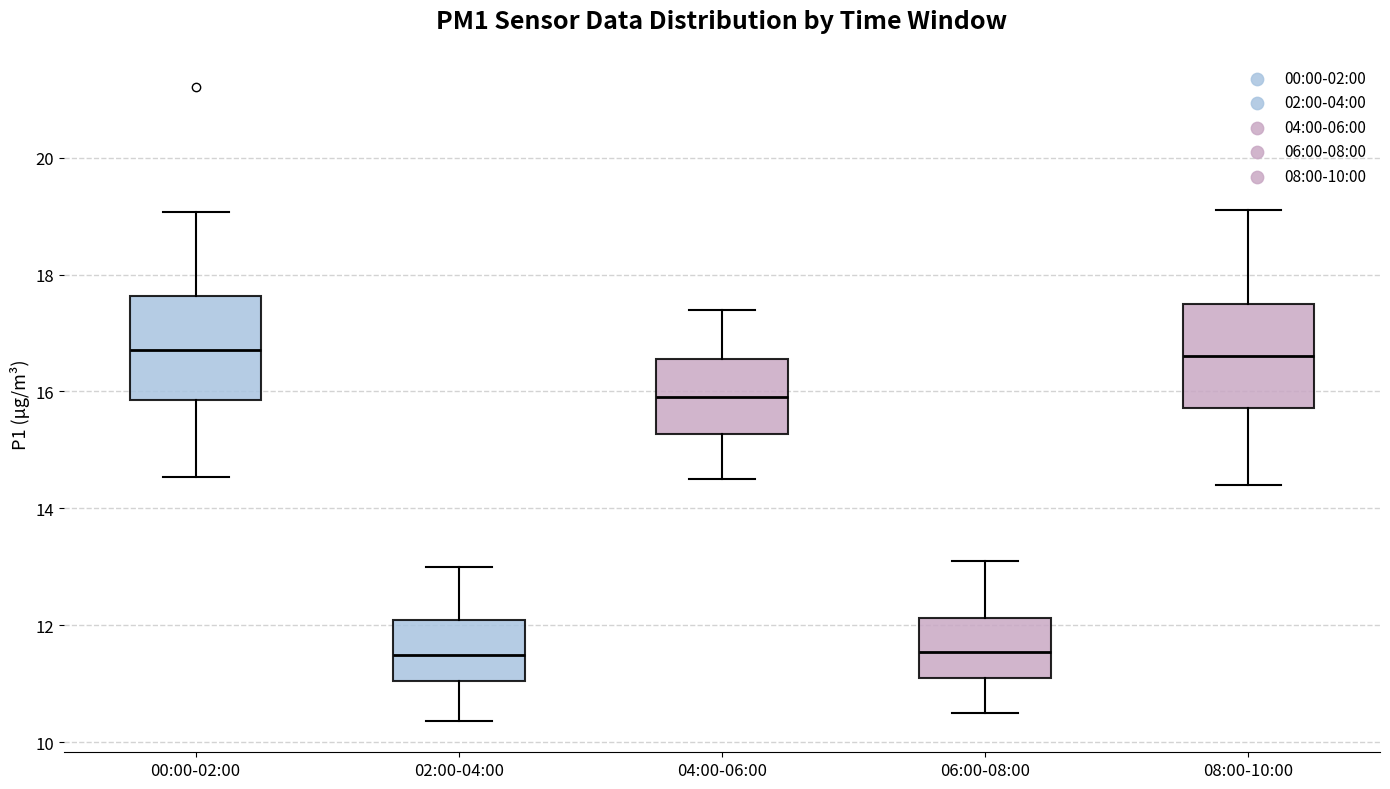

Where is the lower edge of the box for 06:00-08:00 on the y-axis? The values are not printed on the chart, so give them approximately, as read against the axis.

11.2